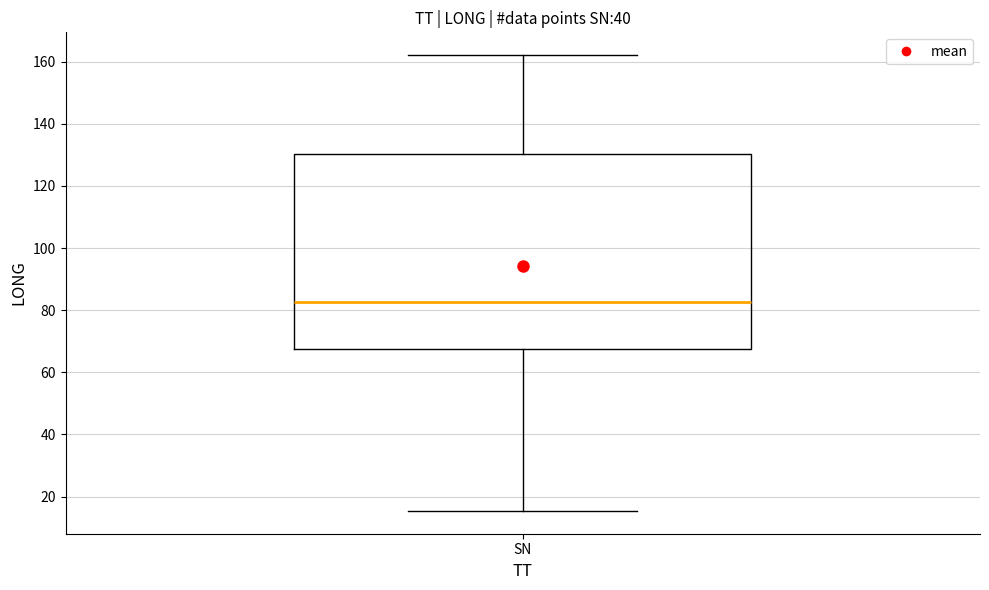

Where does the upper whisker of the box for SN end on the y-axis? The values are not printed on the chart, so give them approximately, as read against the axis.

162